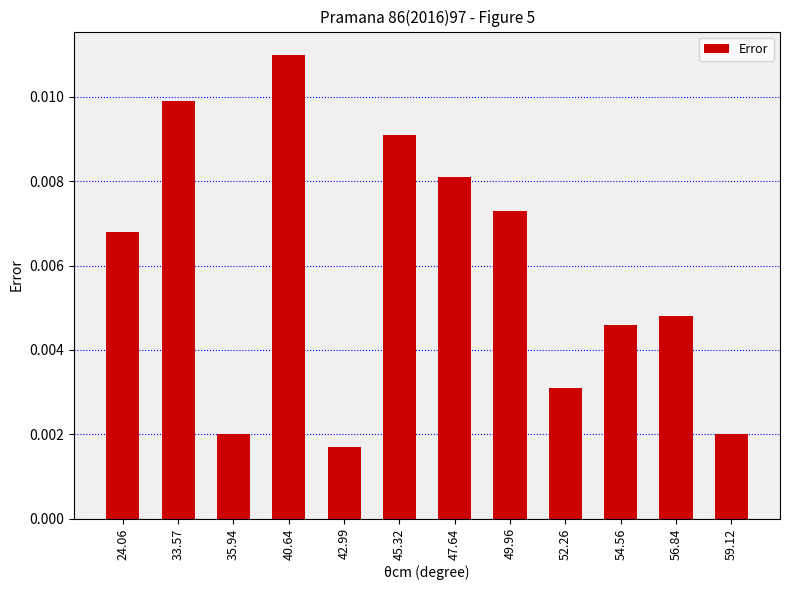

What is the label of the 6th bar from the right?

47.64